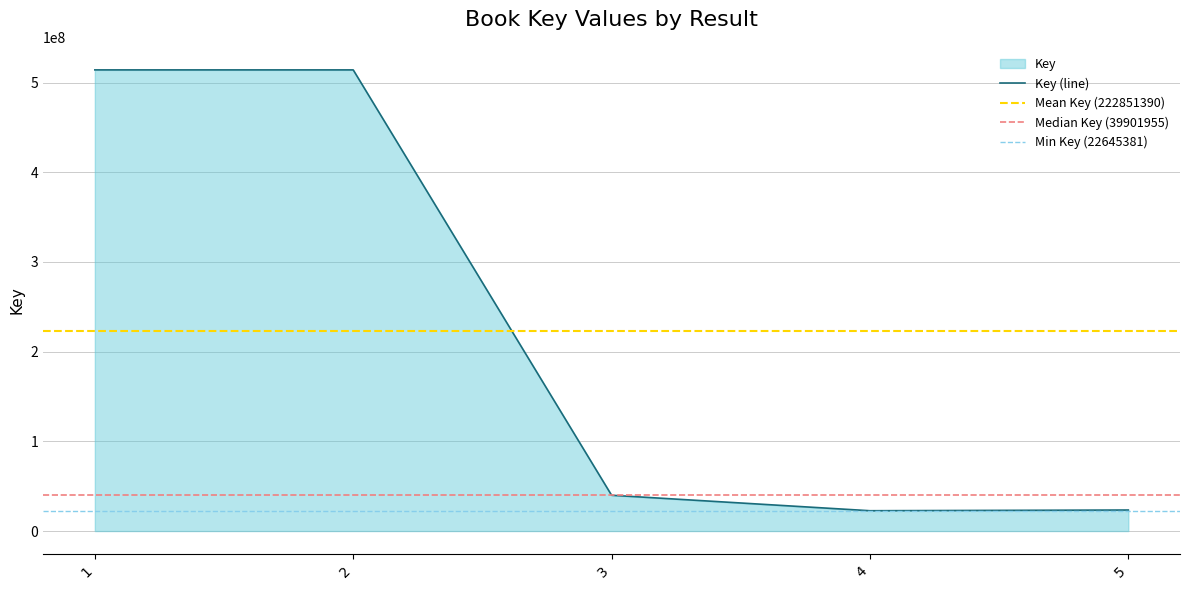

At which category does the data reach its first local valley?

4